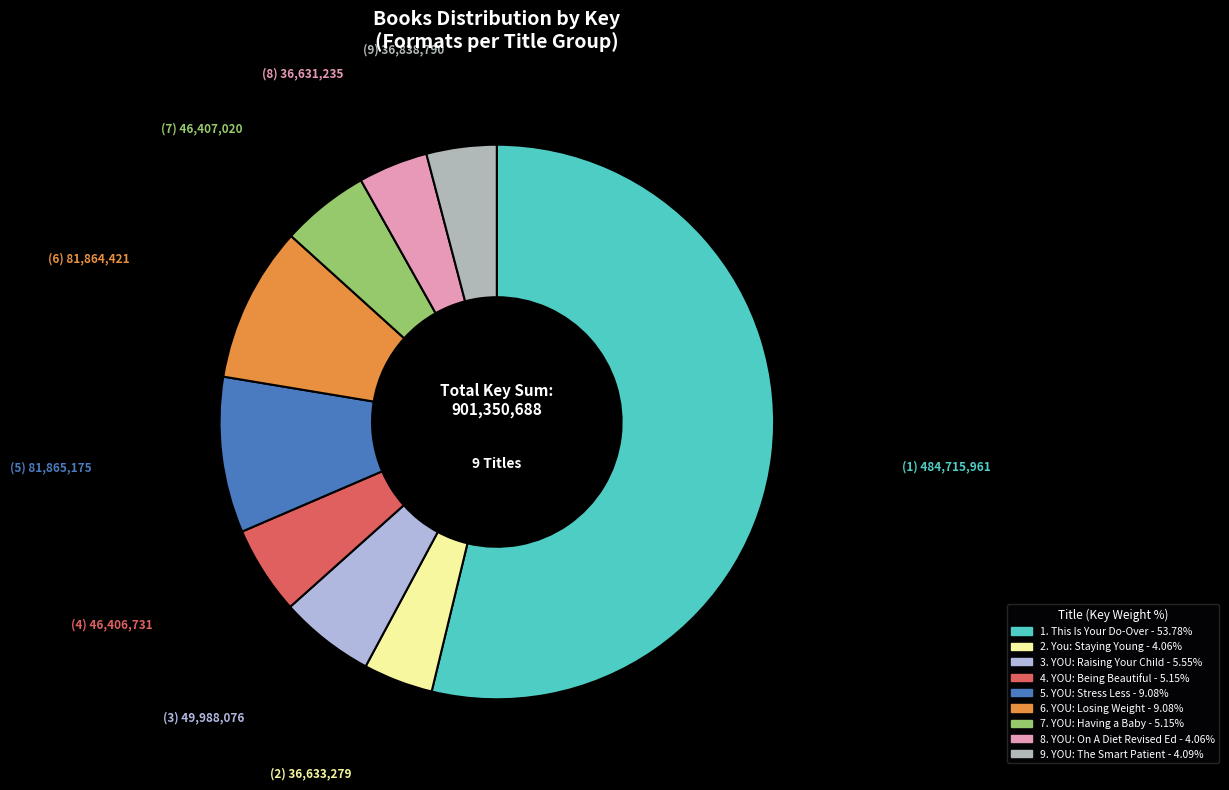

Count the number of slices in the pie.

9